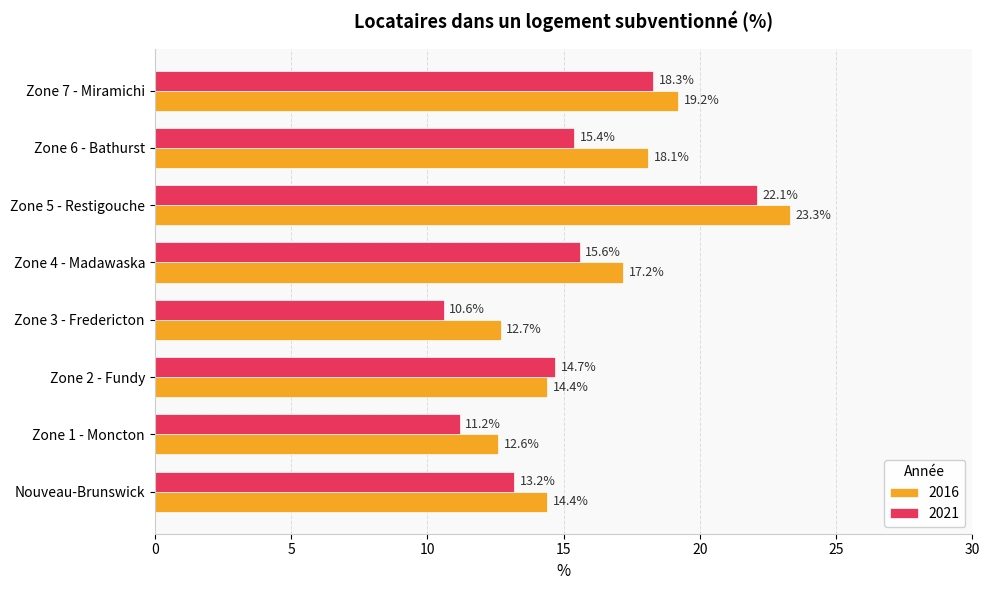

What is the average value of the 2016 series?

16.5